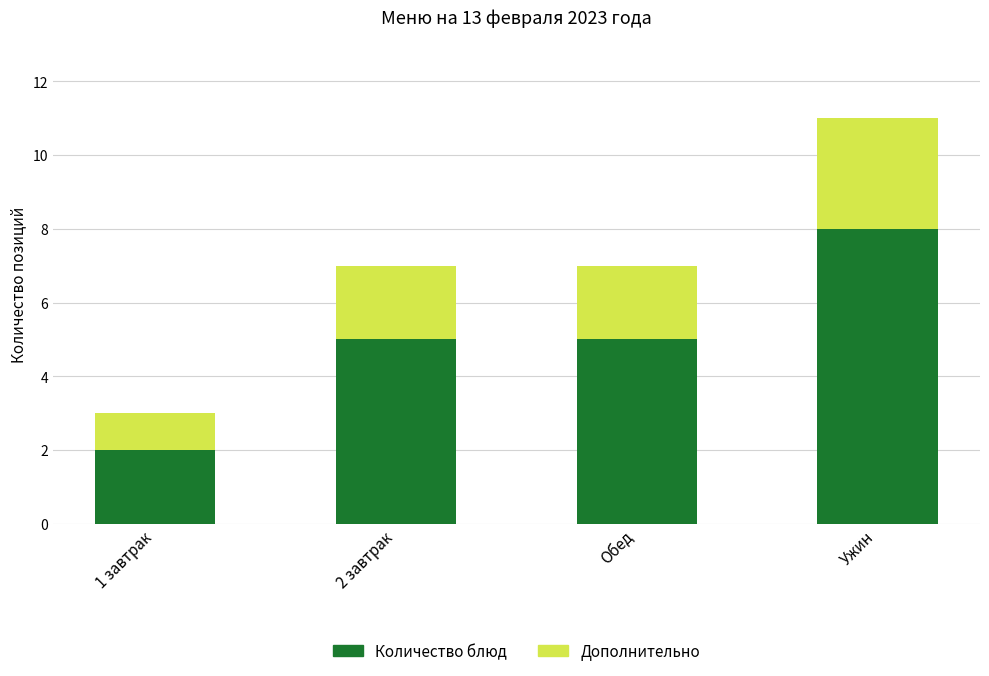

True or false: Количество блюд has a value of 2 at Обед.

False